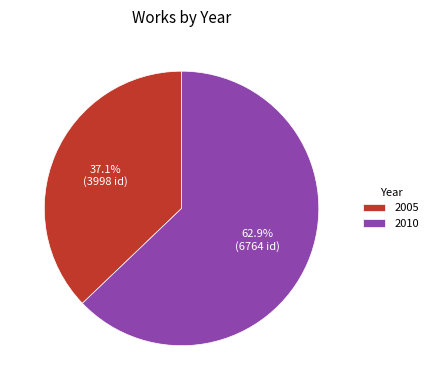

What is the smallest slice in the pie chart?

2005